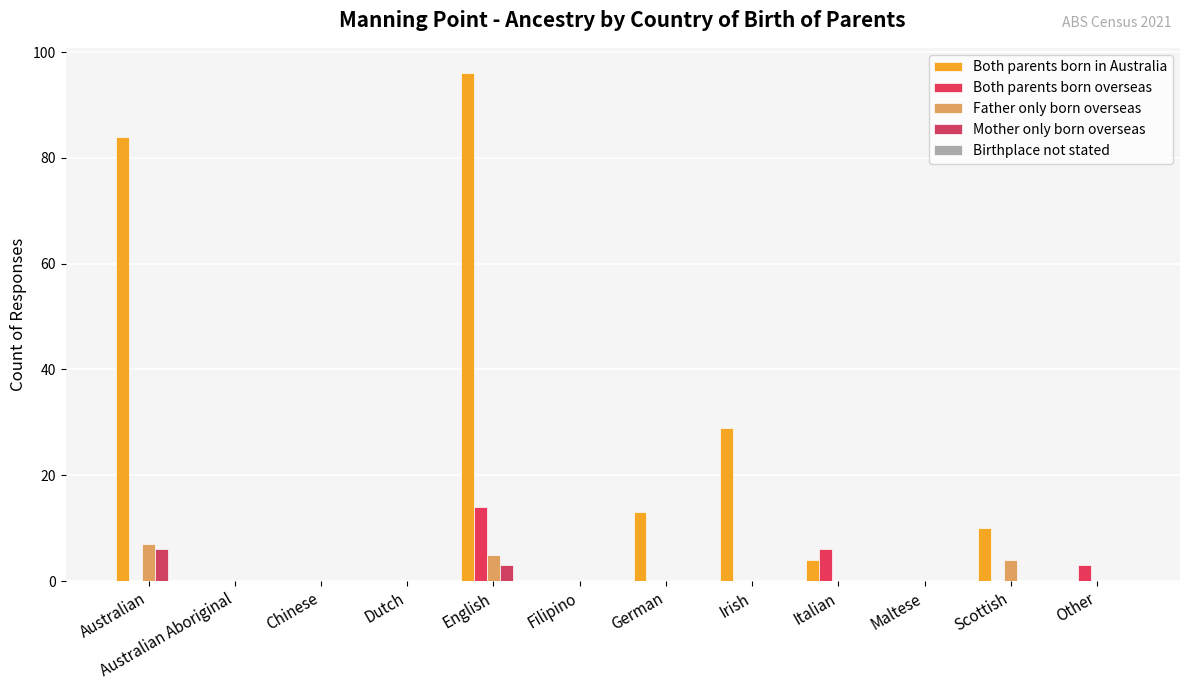

How many series are shown in this chart?

4